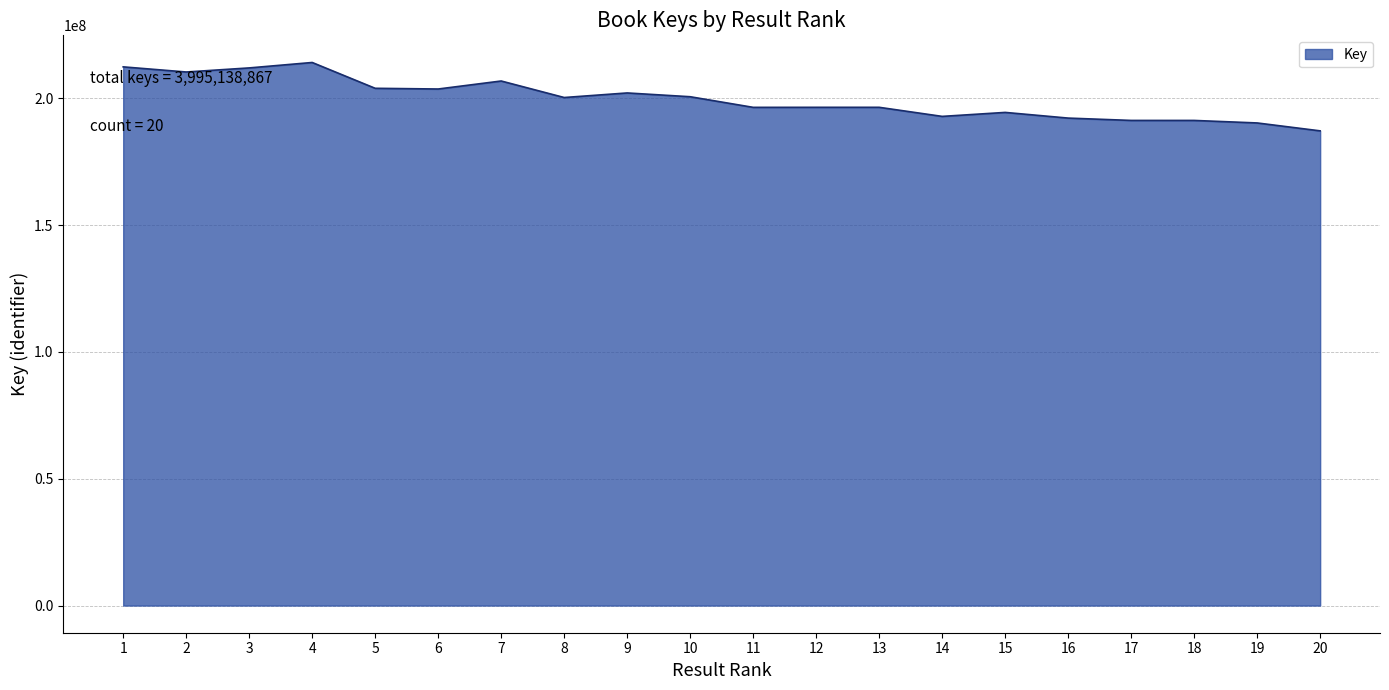

What is the greatest value displayed?

214120230